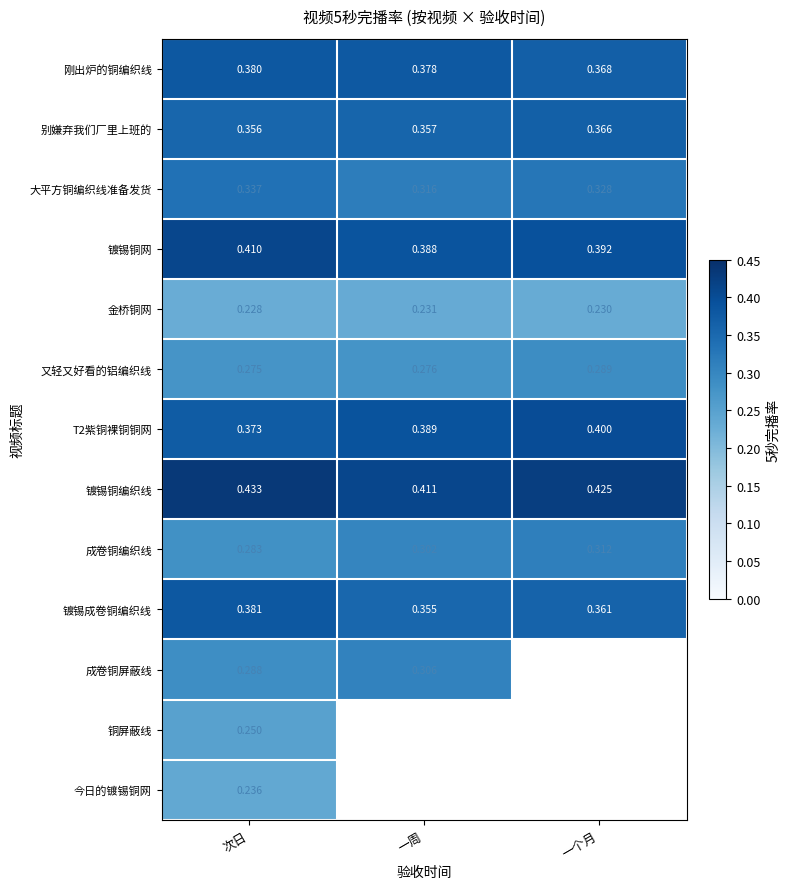

What is the maximum value shown in the chart?

0.4